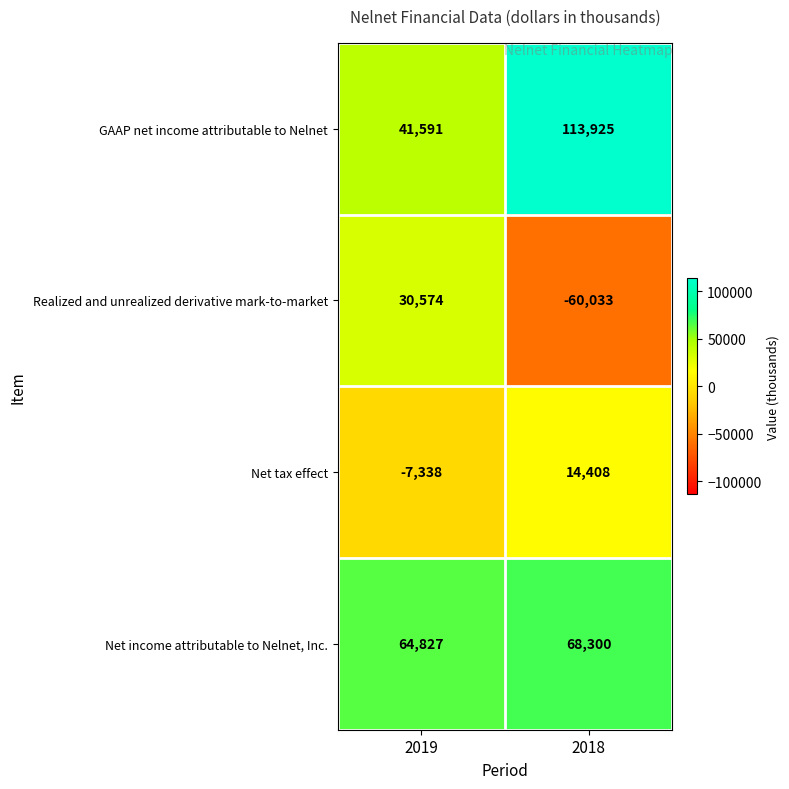

Count the number of categories in the chart.

2